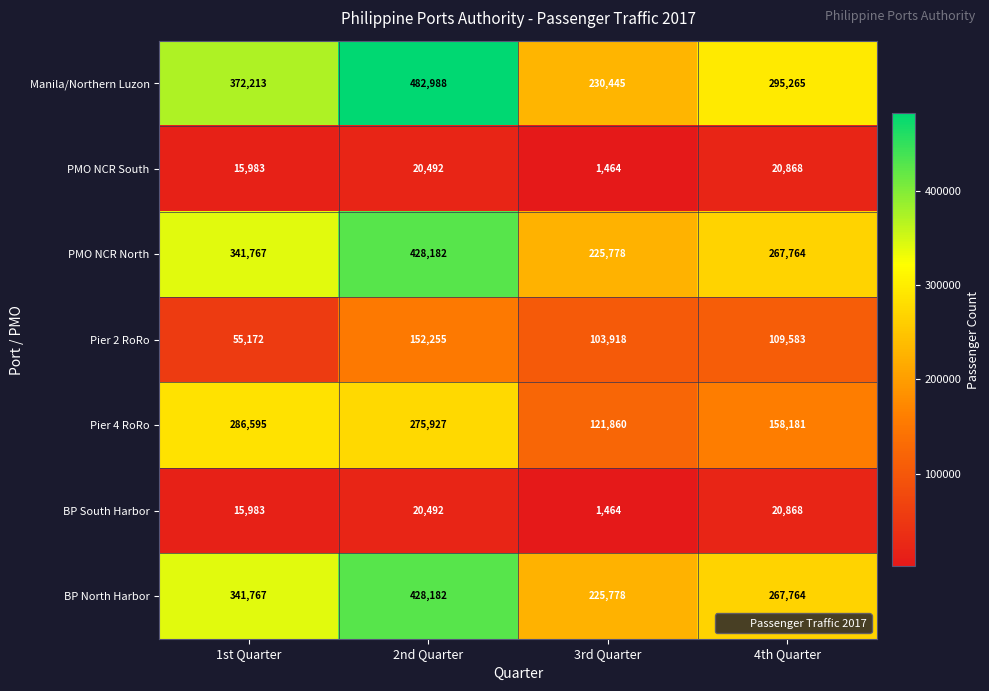

Is it true that BP South Harbor equals 1464 at 3rd Quarter?

True